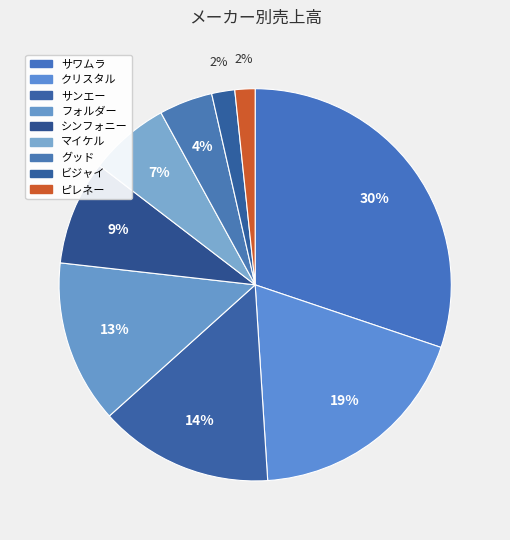

Count the number of slices in the pie.

9